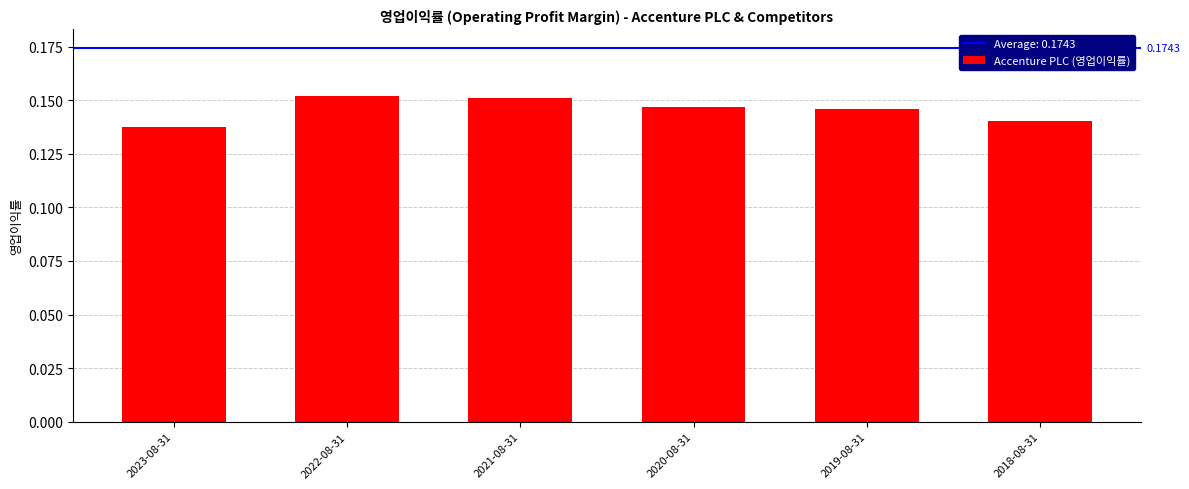

Which has a higher value, 2022-08-31 or 2018-08-31?

2022-08-31